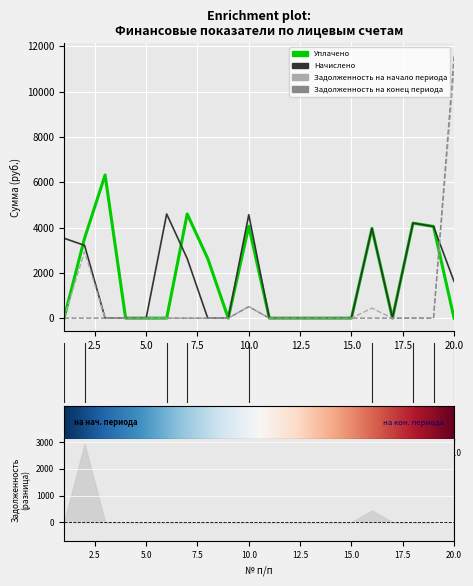

What is the average value of the Начислено series?

1618.4